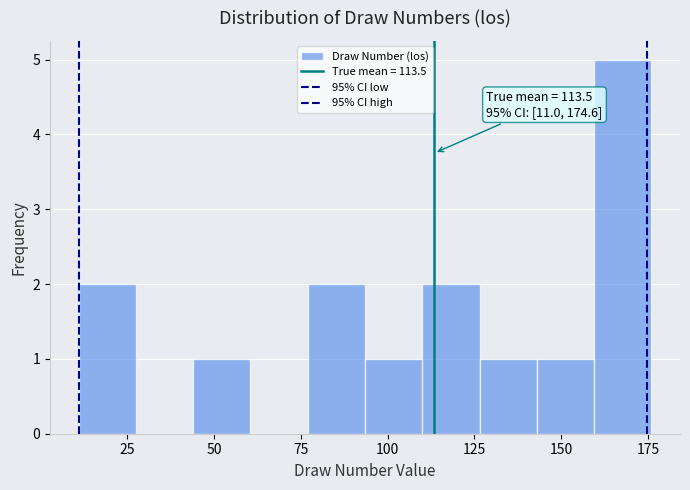

Around what value on the x-axis is the tallest bar? Give the approximate position of its centre, as read against the axis.

170